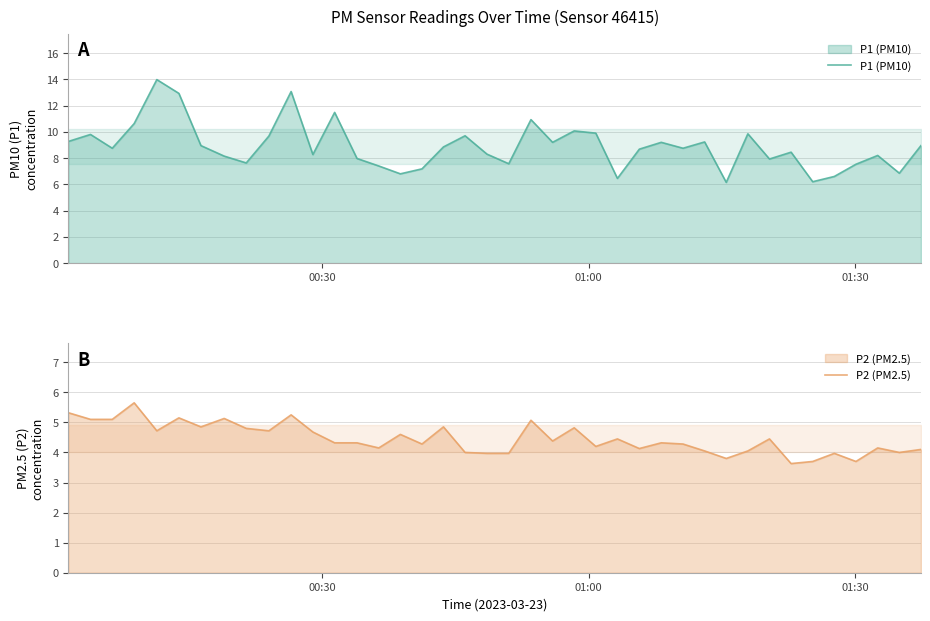

True or false: P1 (PM10) and P2 (PM2.5) intersect in this chart.

False